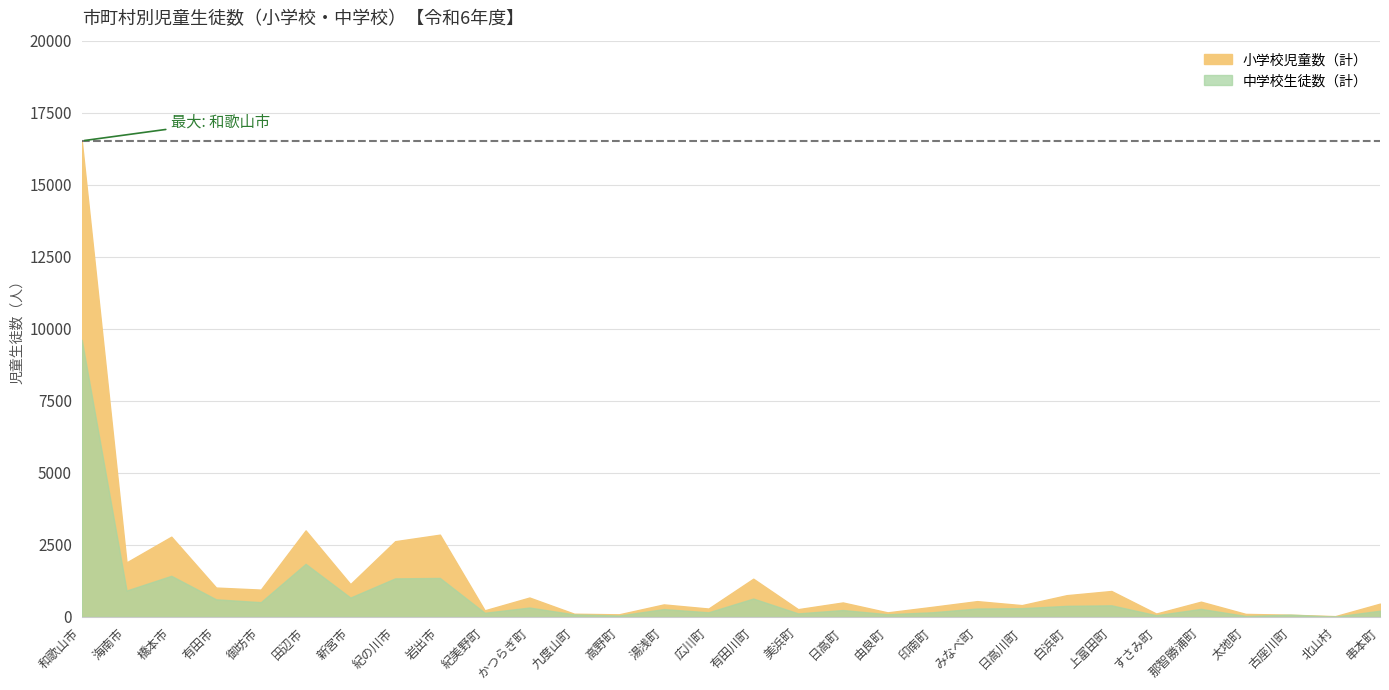

How many lines are shown in the chart?

2